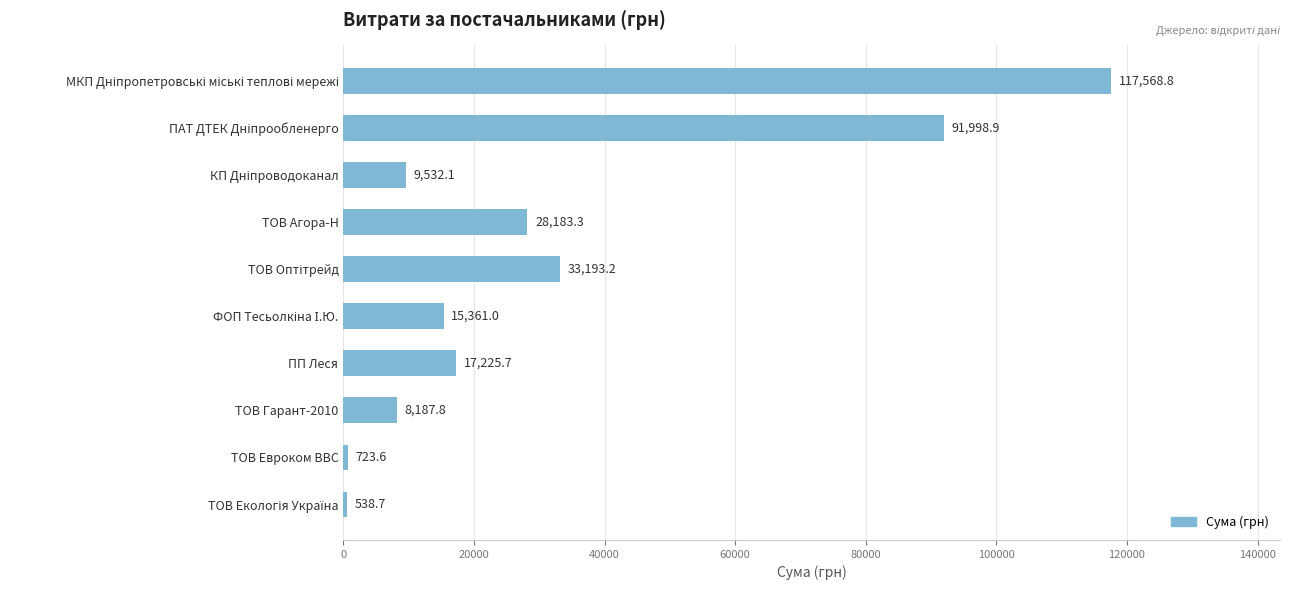

How many values are below 17225?

5